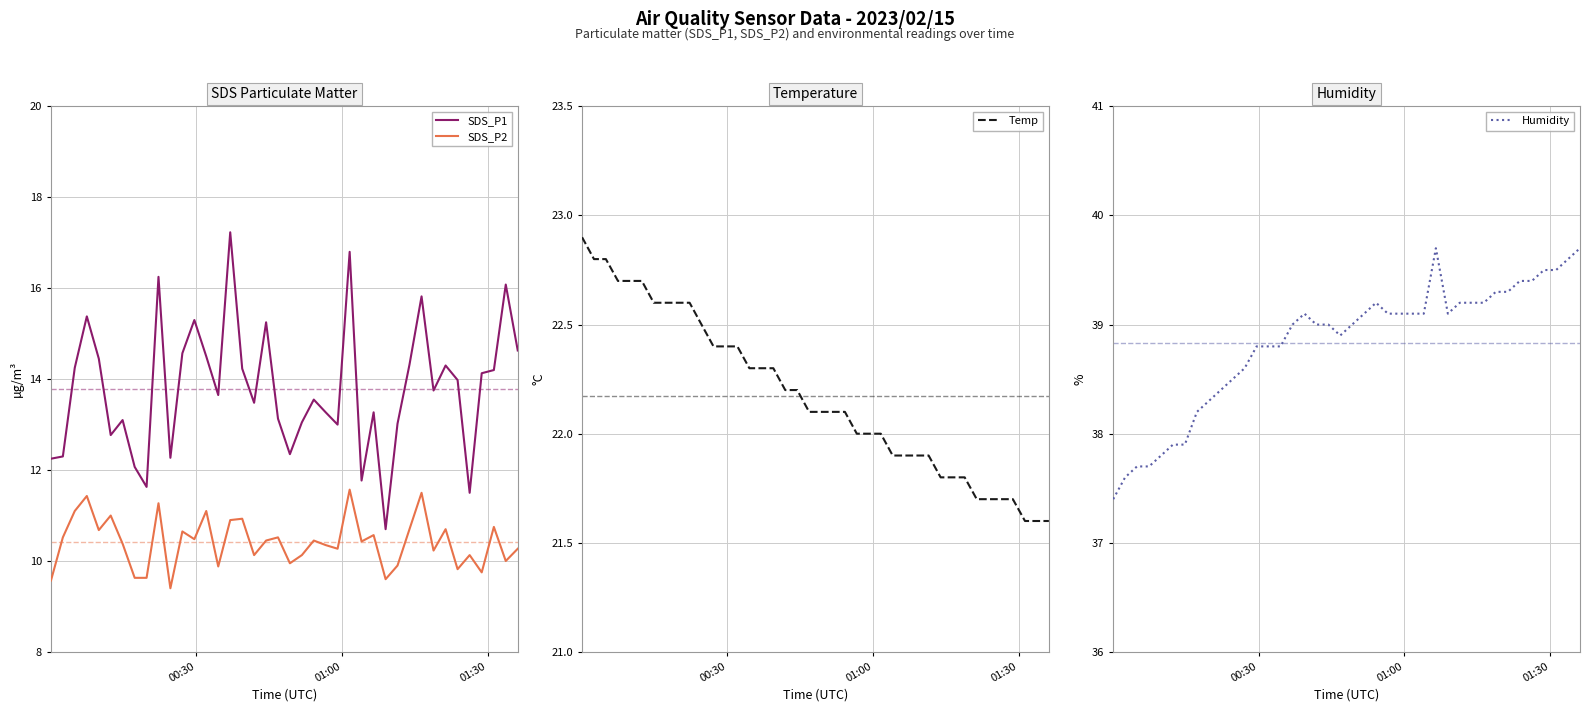

List the series in order of their peak value, highest first.

Humidity, Temp, SDS_P1, SDS_P2